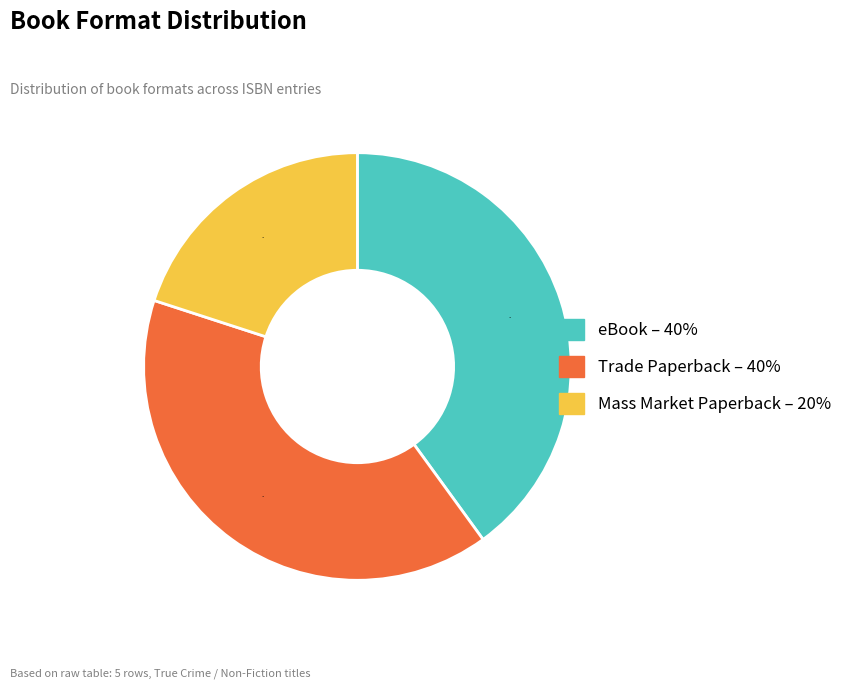

Count the number of slices in the pie.

3